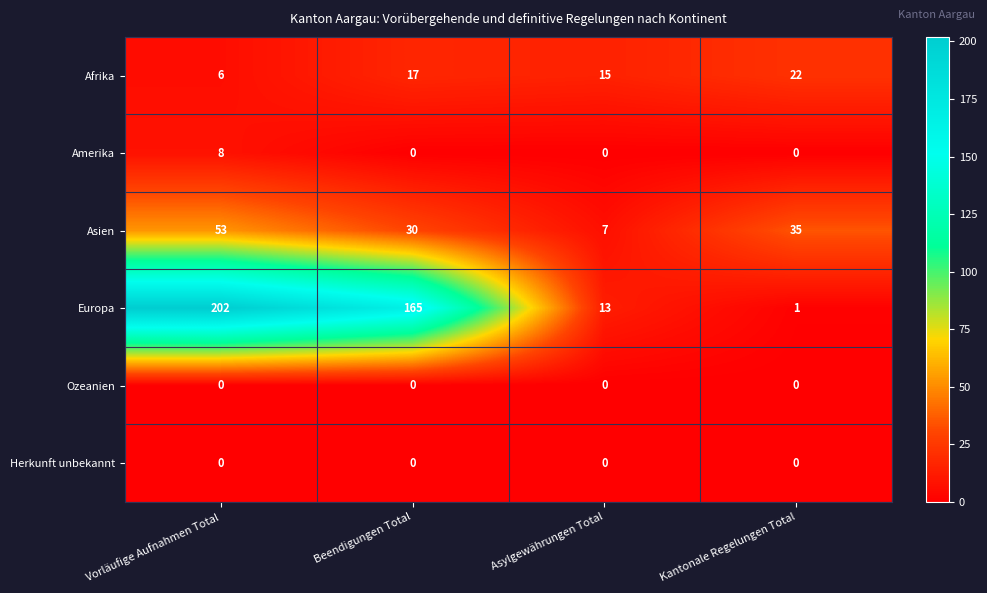

Rank the categories by Europa value from lowest to highest.

Kantonale Regelungen Total, Asylgewährungen Total, Beendigungen Total, Vorläufige Aufnahmen Total